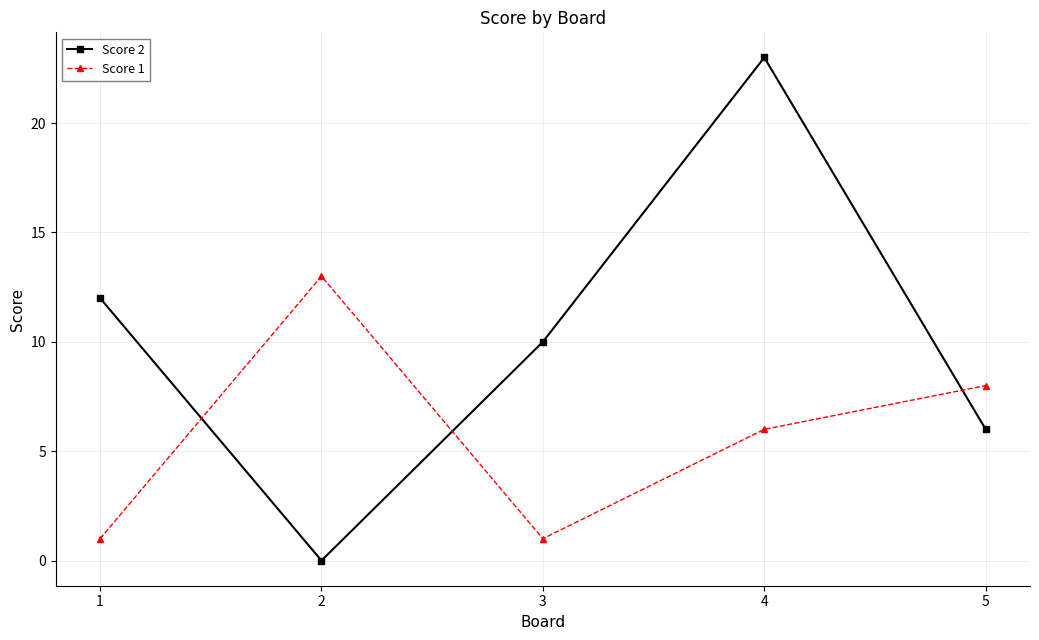

Reading left to right, list all the values displayed in this chart.

Score 2: 1=12	2=0	3=10	4=23	5=6
Score 1: 1=1	2=13	3=1	4=6	5=8